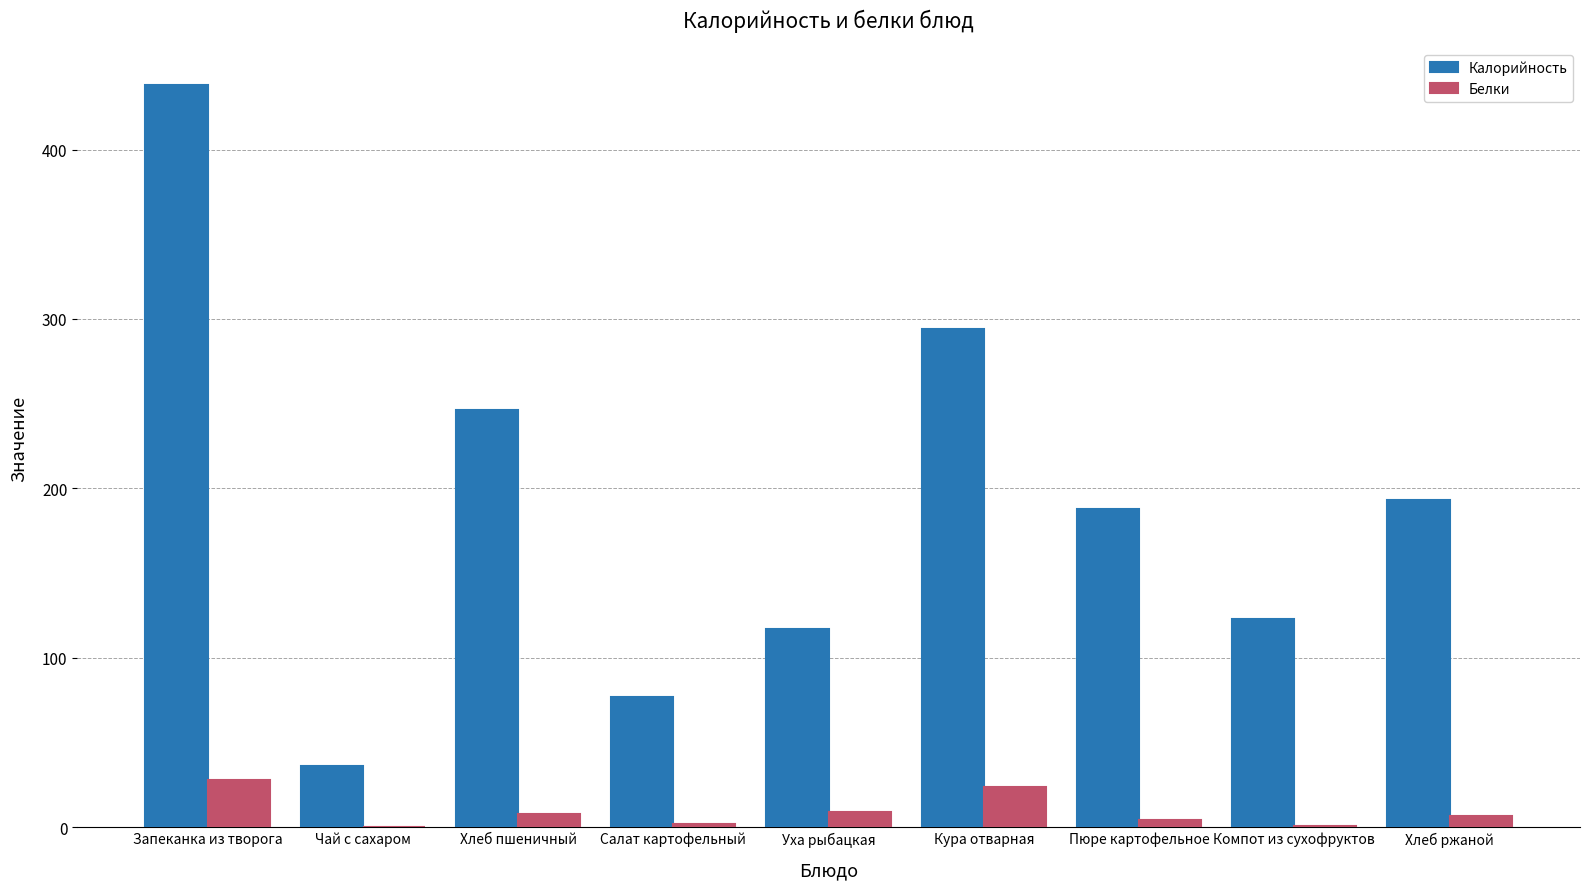

What is the maximum value shown in the chart?

438.0